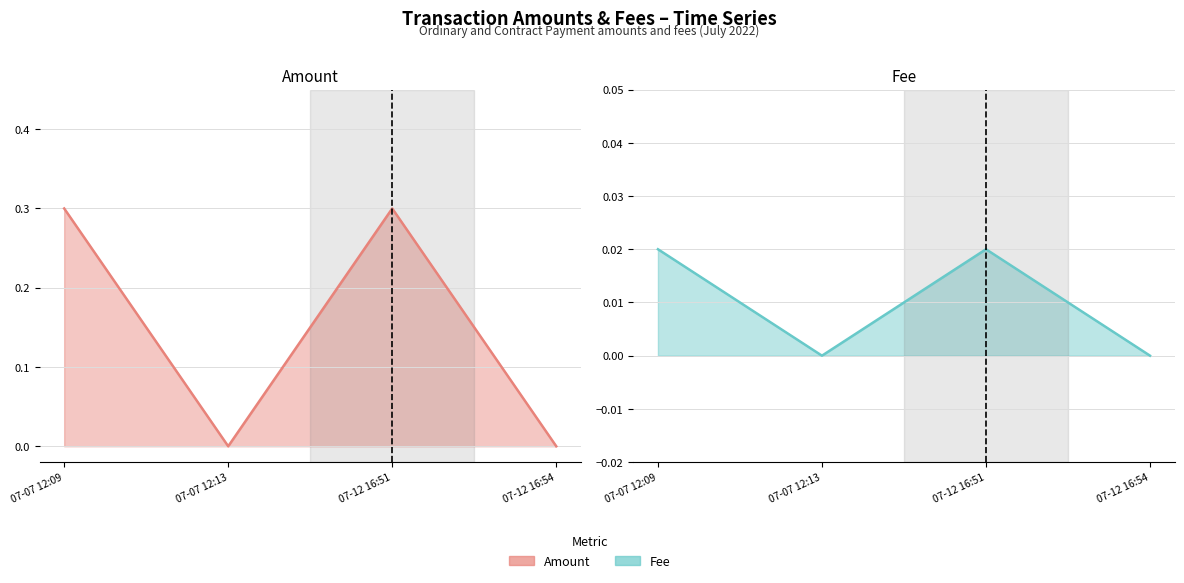

Reading left to right, extract all data points from this chart.

Amount (line): 07-07 12:09=0.3	07-07 12:13=0.0	07-12 16:51=0.3	07-12 16:54=0.0
Fee (line): 07-07 12:09=0.0	07-07 12:13=0.0	07-12 16:51=0.0	07-12 16:54=0.0